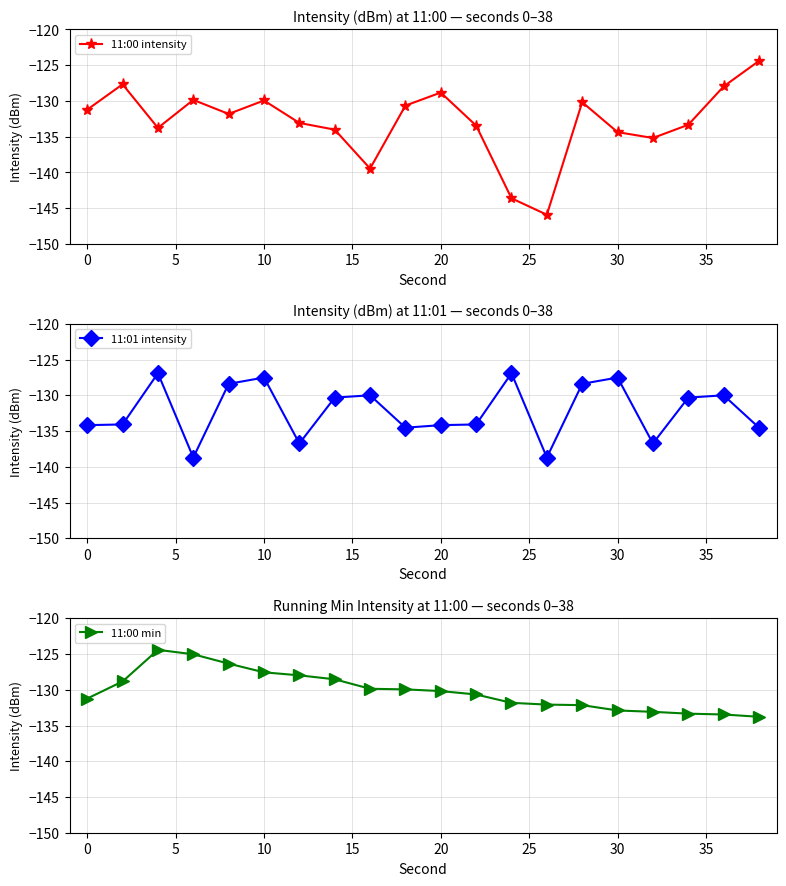

Is the value of 11:00 min at 20 greater than the value of 11:00 intensity at 12?

Yes